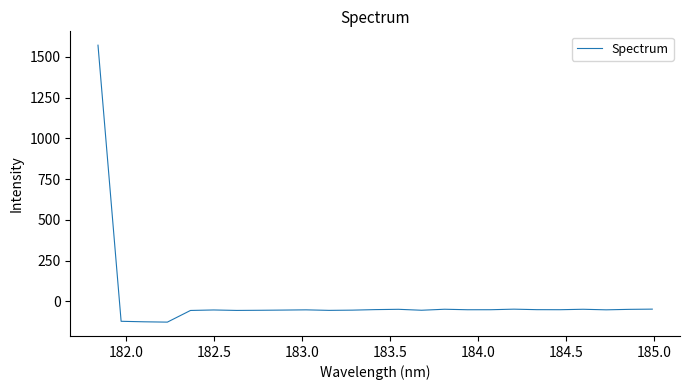

What is the difference between the maximum and minimum values?

1698.8